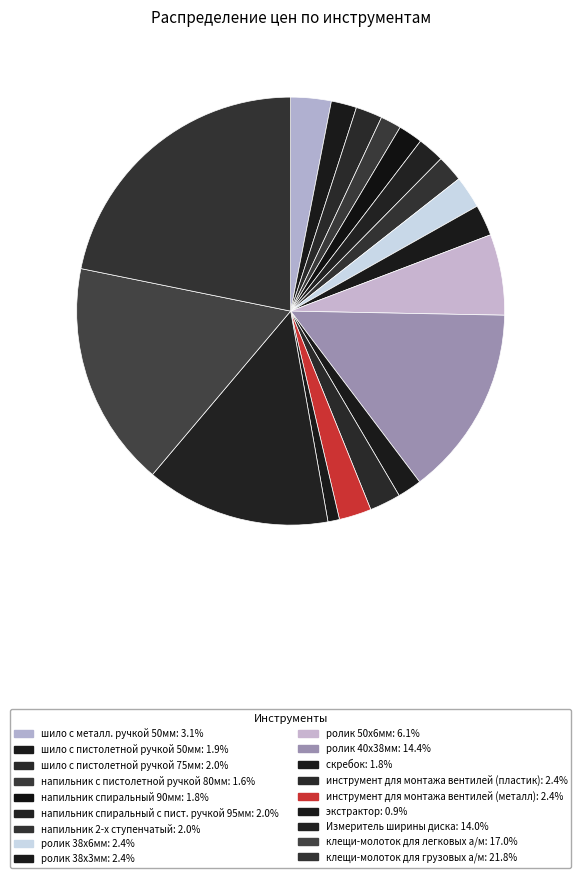

Which slice is the largest?

клещи-молоток для грузовых а/м